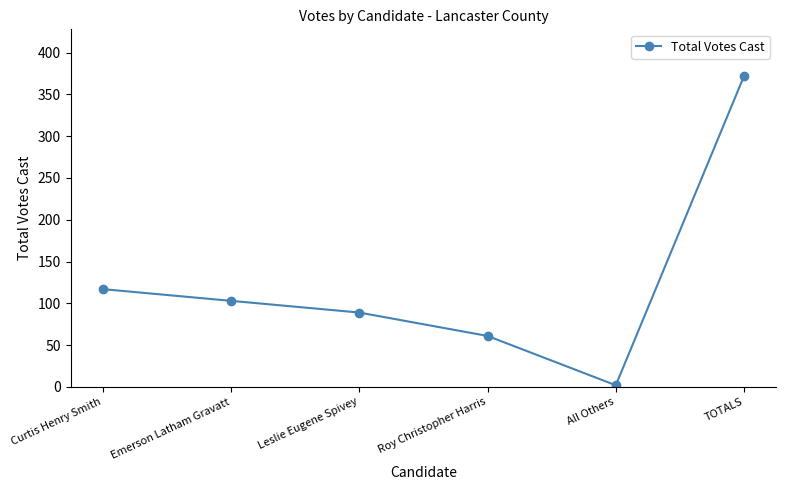

What is the change in value from Emerson Latham Gravatt to Roy Christopher Harris?

-42